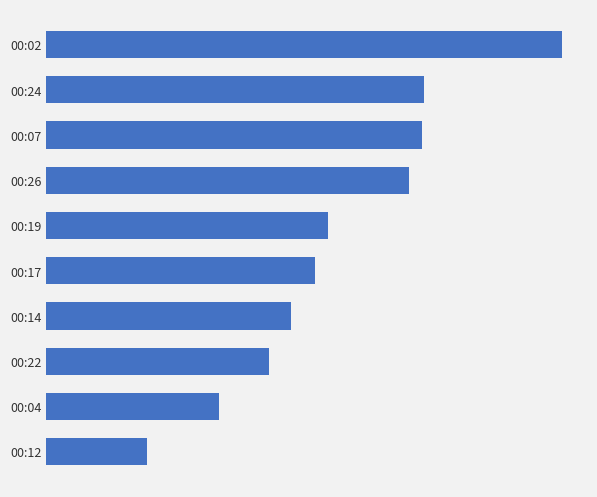

Does the chart contain any negative values?

No